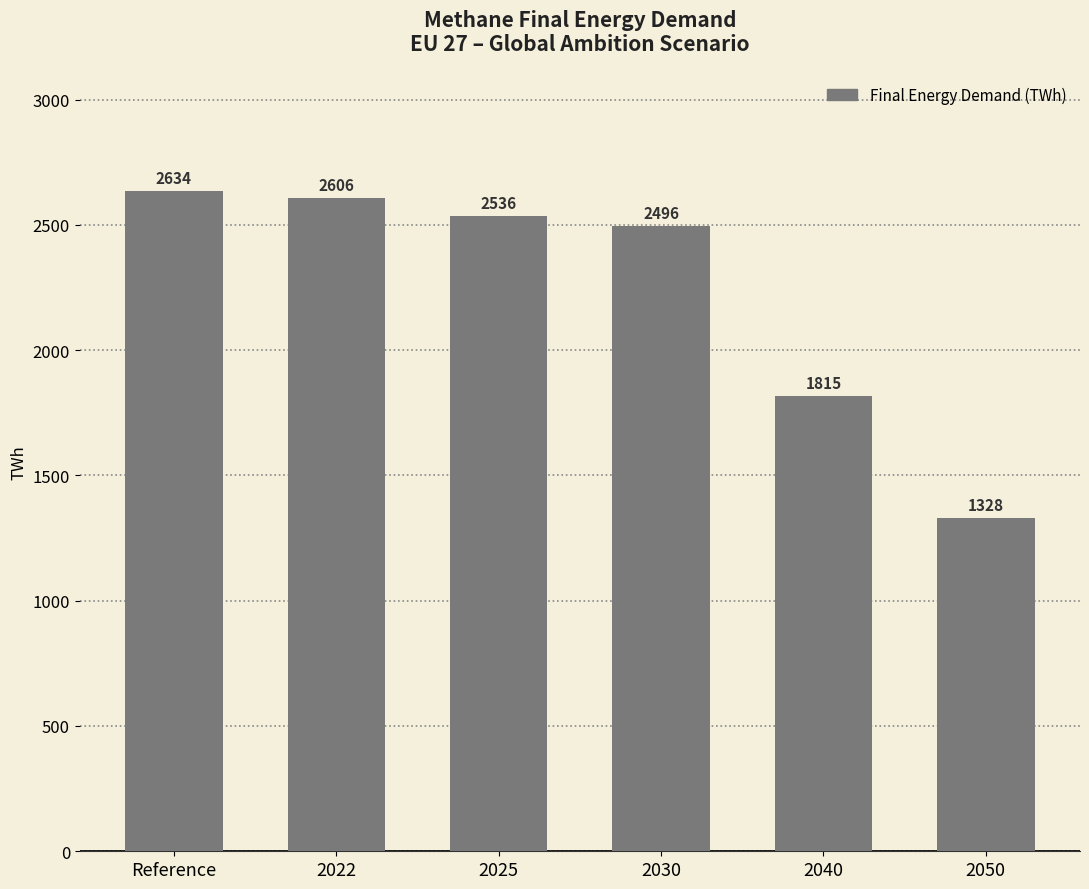

What is the change in value from Reference to 2050?

-1305.4